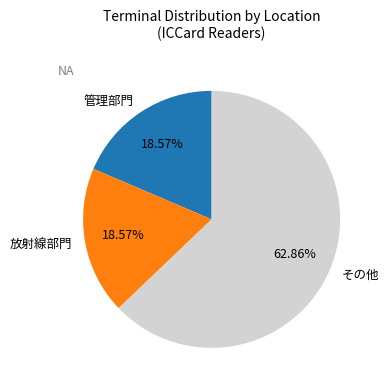

Does 管理部門 represent more than half of the total?

No